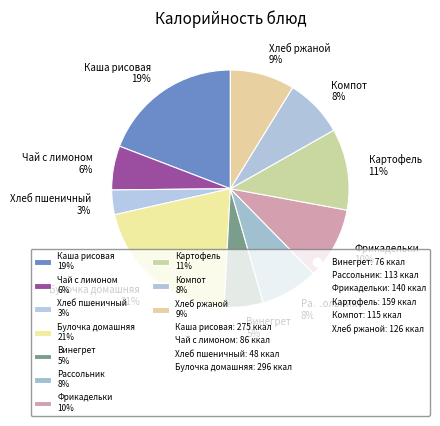

True or false: Каша рисовая 19% accounts for 32% of the total.

False